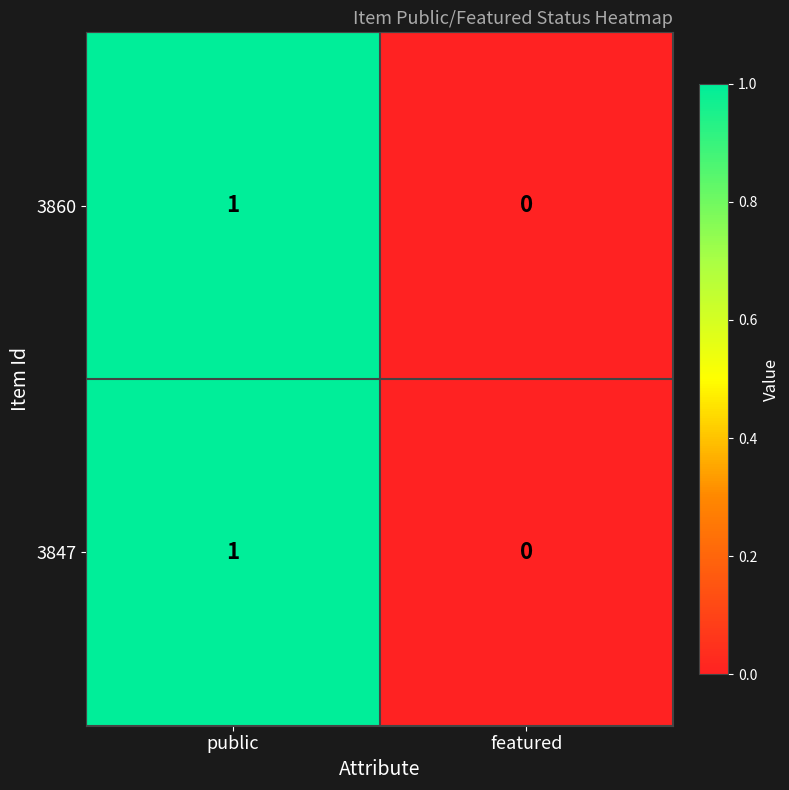

Count the number of categories in the chart.

2